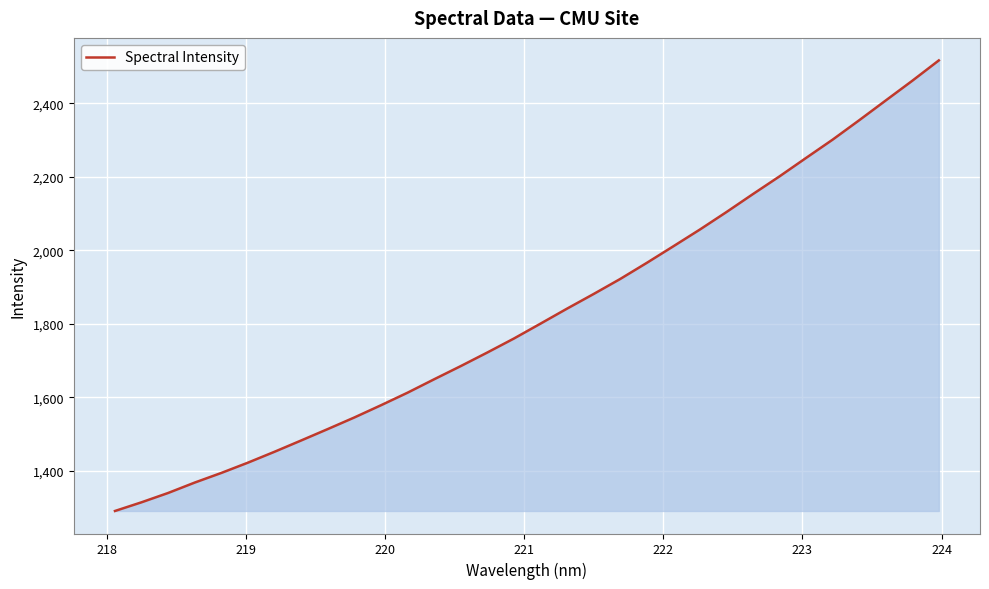

What is the smallest value displayed?

1291.0